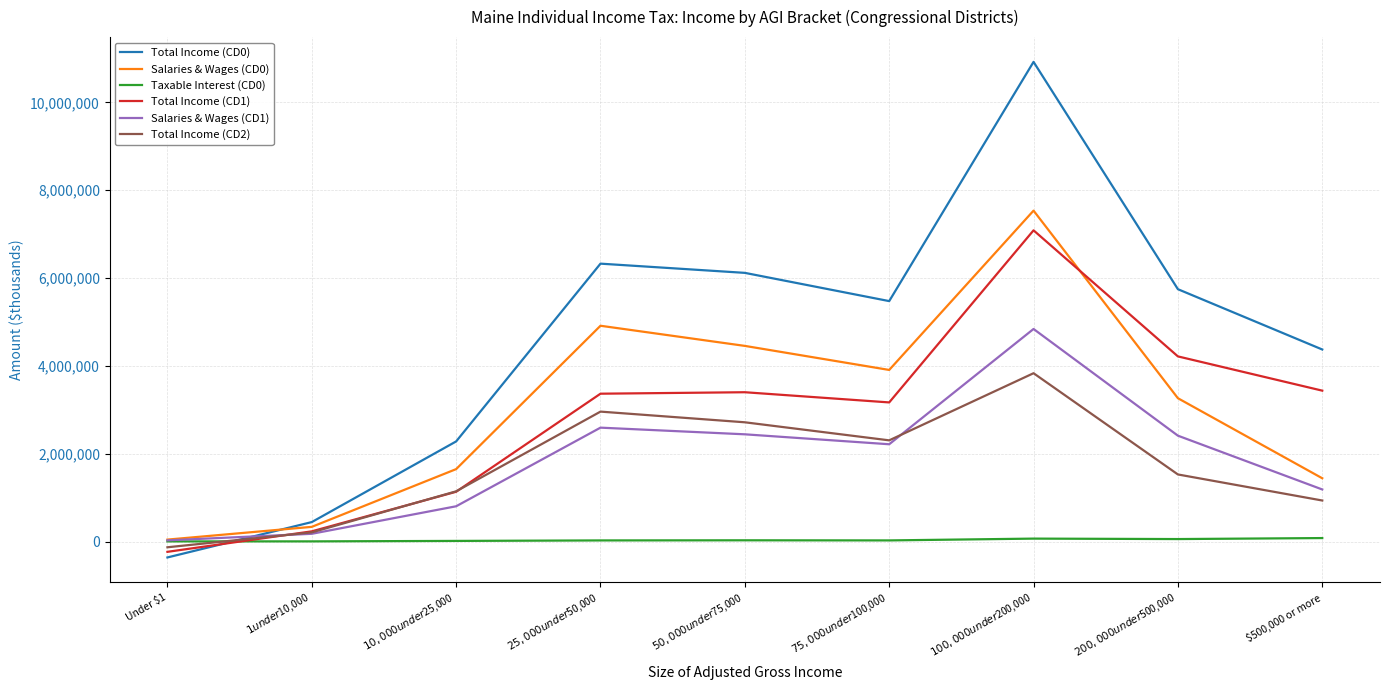

Rank the series at $100,000 under $200,000 from highest to lowest value.

Total Income (CD0), Salaries & Wages (CD0), Total Income (CD1), Salaries & Wages (CD1), Total Income (CD2), Taxable Interest (CD0)